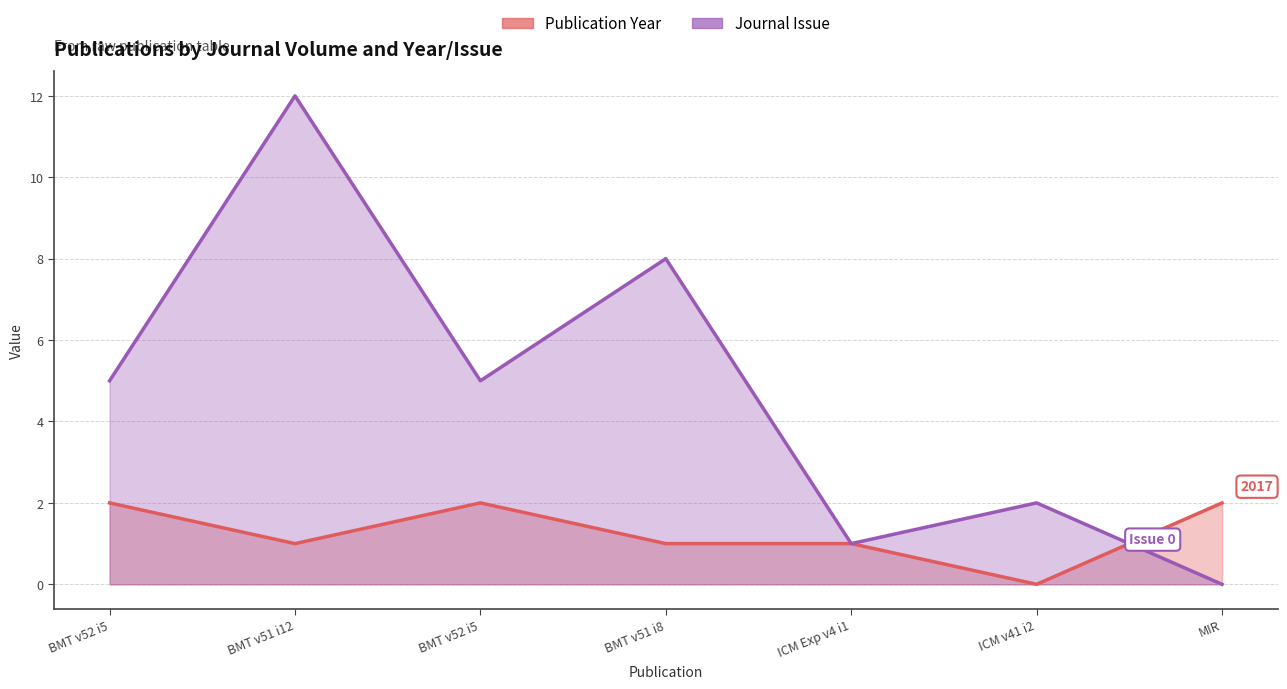

What is the sum of the Publication Year values at ICM Exp v4 i1 and ICM v41 i2?

1